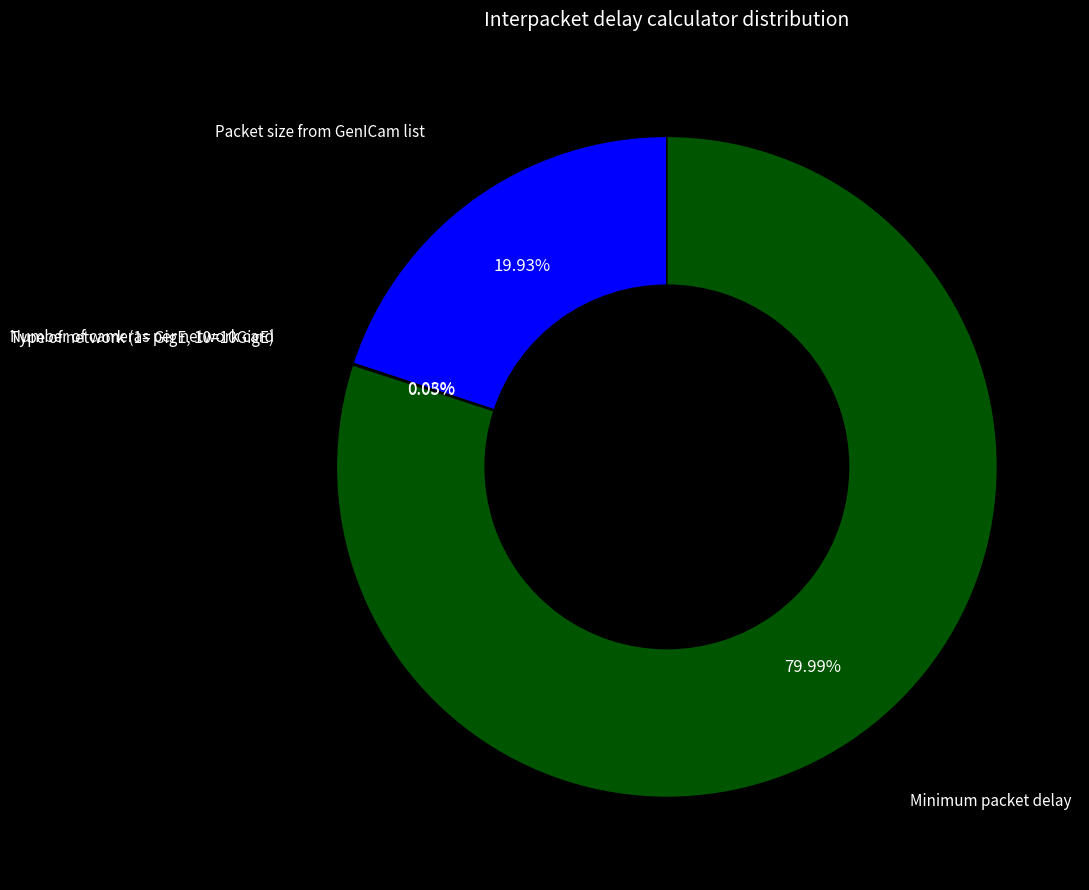

Is there a majority slice in this chart?

Yes